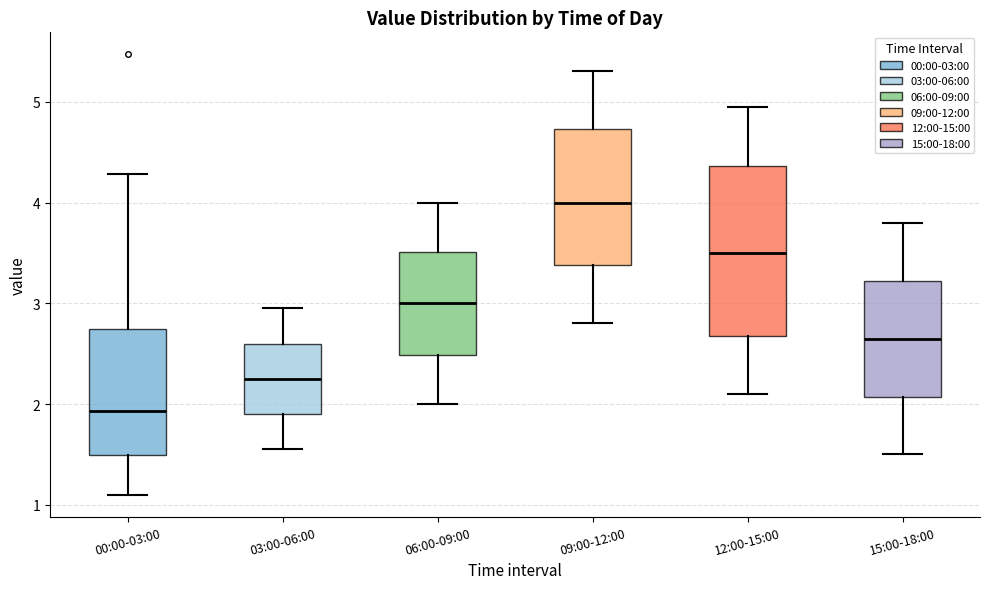

Reading left to right, read every box against the y-axis: the position of its median line, the range the box covers, and the ends of its whiskers. The values are not printed on the chart, so give them approximately, as read against the axis.

00:00-03:00: median 1.9, box 1.5 to 2.7, whiskers 1.1 to 4.3
03:00-06:00: median 2.3, box 1.9 to 2.6, whiskers 1.6 to 3.0
06:00-09:00: median 3.0, box 2.5 to 3.5, whiskers 2.0 to 4.0
09:00-12:00: median 4.0, box 3.4 to 4.7, whiskers 2.8 to 5.3
12:00-15:00: median 3.5, box 2.7 to 4.4, whiskers 2.1 to 5.0
15:00-18:00: median 2.7, box 2.1 to 3.2, whiskers 1.5 to 3.8